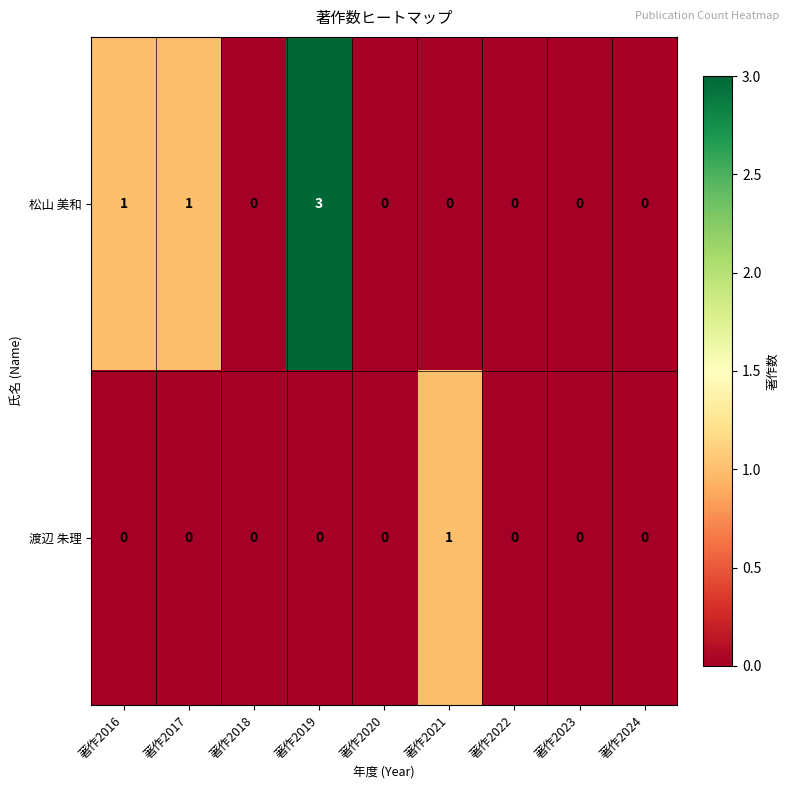

What is the difference between the 松山 美和 values at 著作2019 and 著作2018?

3